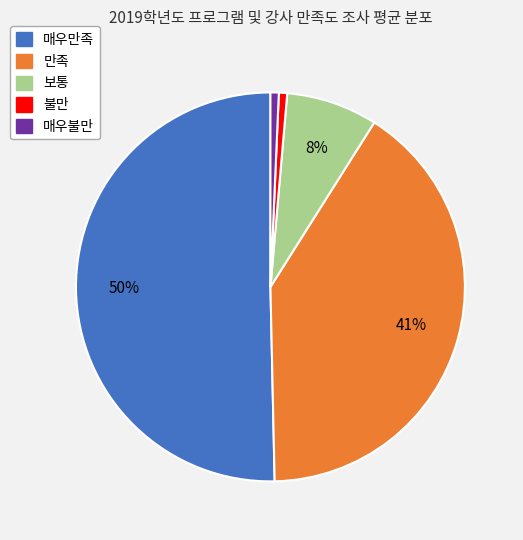

Between 매우만족 and 매우불만, which is larger?

매우만족